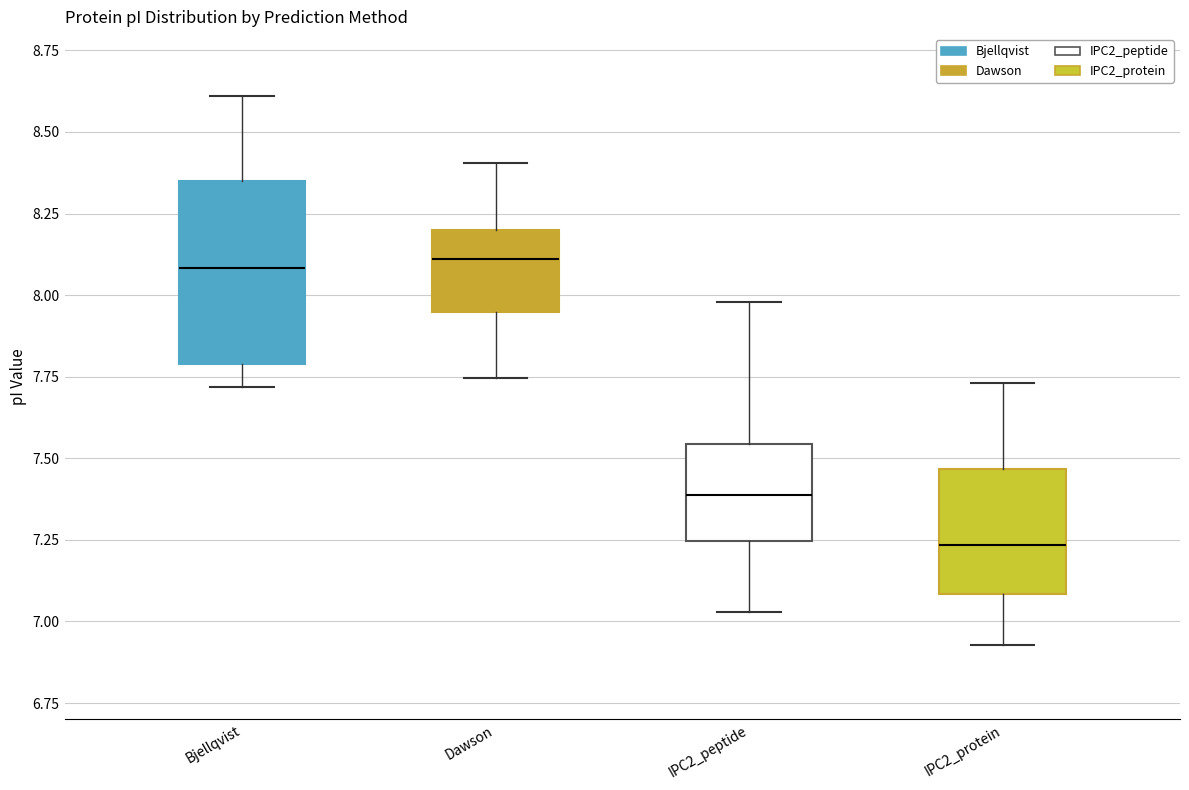

Reading left to right, read every box against the y-axis: the position of its median line, the range the box covers, and the ends of its whiskers. The values are not printed on the chart, so give them approximately, as read against the axis.

Bjellqvist: median 8.10, box 7.80 to 8.35, whiskers 7.70 to 8.60
Dawson: median 8.10, box 7.95 to 8.20, whiskers 7.75 to 8.40
IPC2_peptide: median 7.40, box 7.25 to 7.55, whiskers 7.05 to 8.00
IPC2_protein: median 7.25, box 7.10 to 7.45, whiskers 6.95 to 7.75